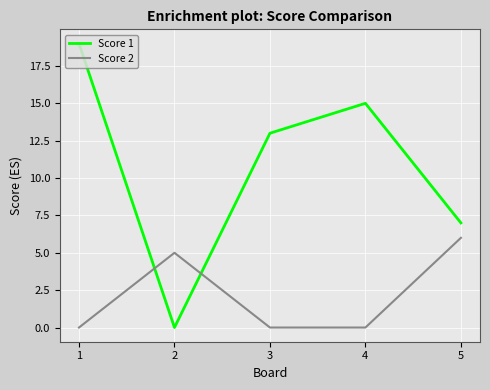

How many times do Score 2 and Score 1 cross each other?

2